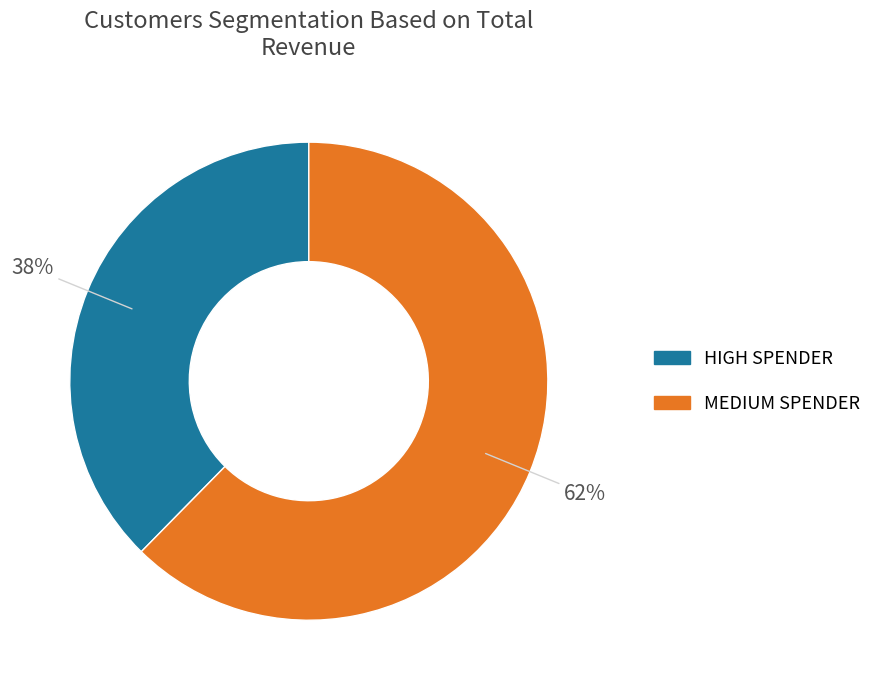

Which category accounts for the majority?

MEDIUM SPENDER